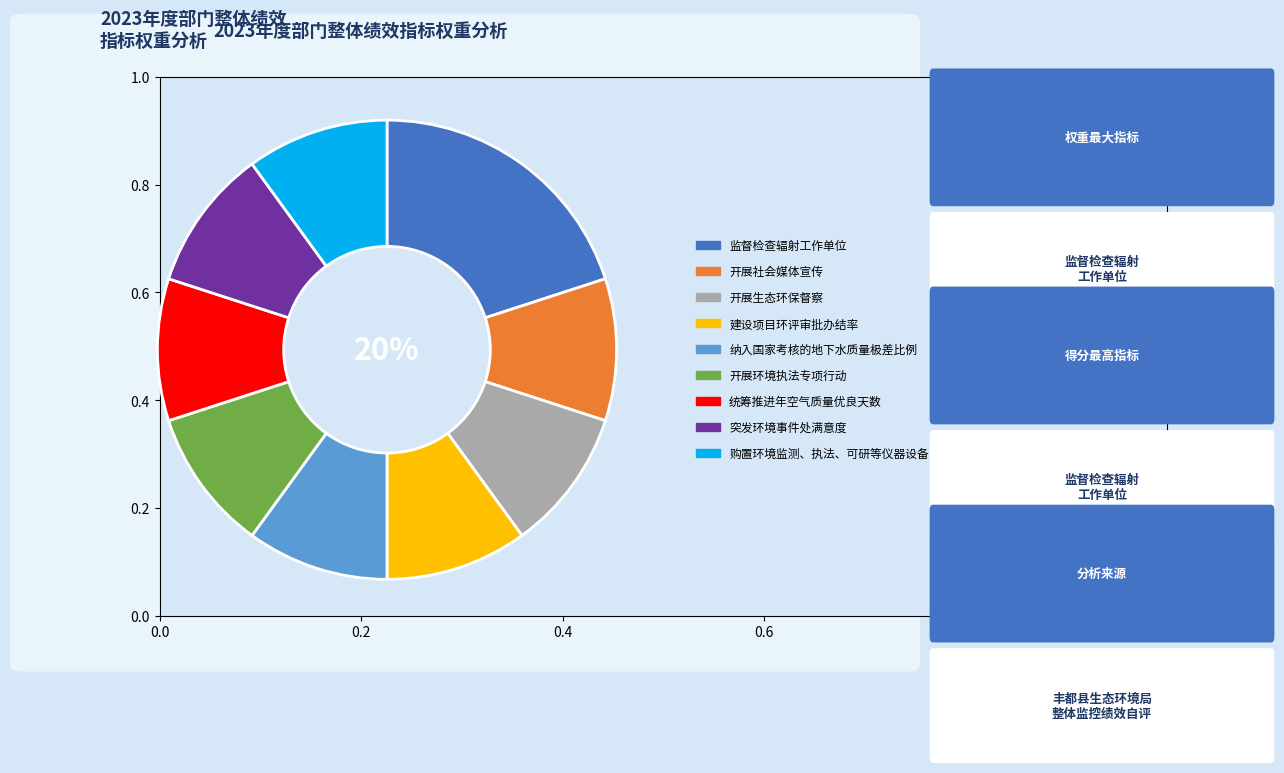

Which has a higher value, 纳入国家考核的地下水质量极差比例 or 开展环境执法专项行动?

纳入国家考核的地下水质量极差比例